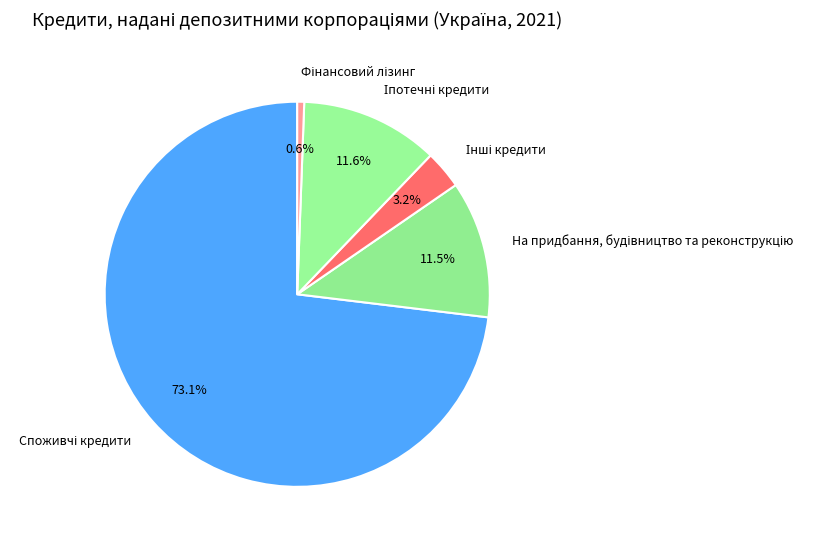

Is there a majority slice in this chart?

Yes